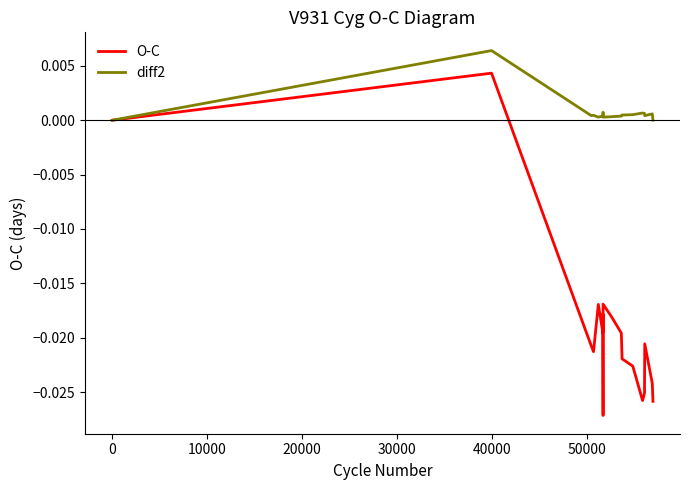

True or false: diff2 and O-C intersect in this chart.

False